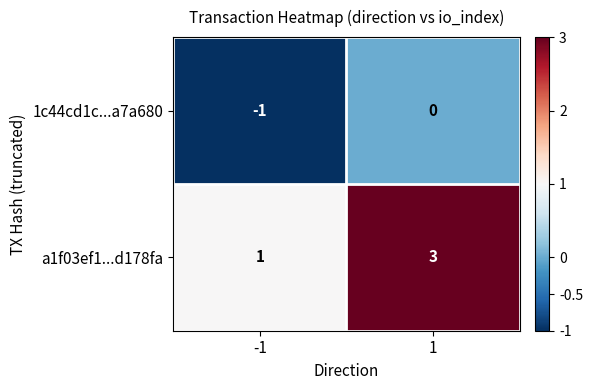

The a1f03ef1...d178fa series shows 2 at 1. True or false?

False